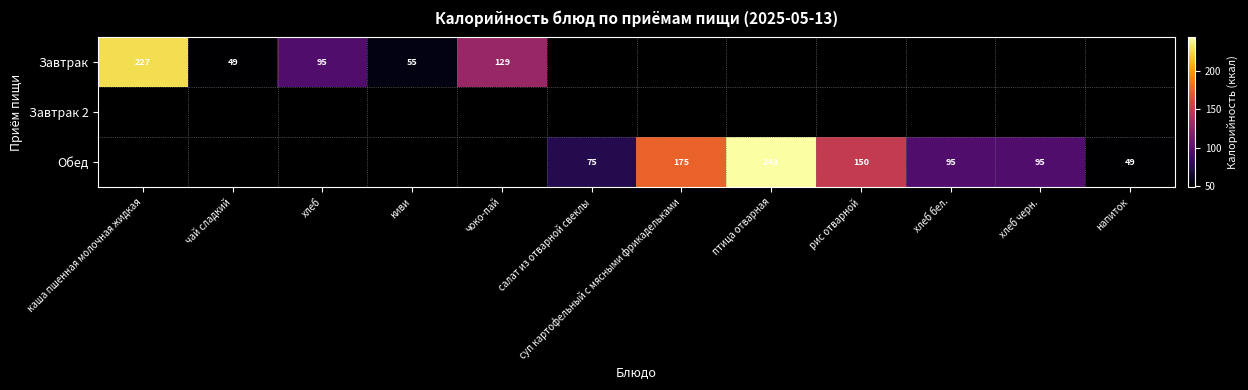

What is the difference between the Завтрак values at хлеб and каша пшенная молочная жидкая?

132